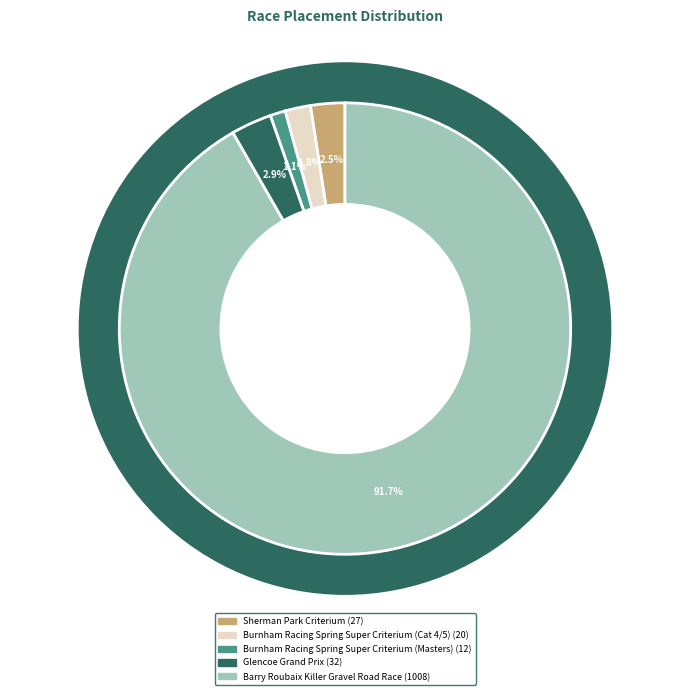

Which category has the biggest portion of the pie?

Barry Roubaix Killer Gravel Road Race